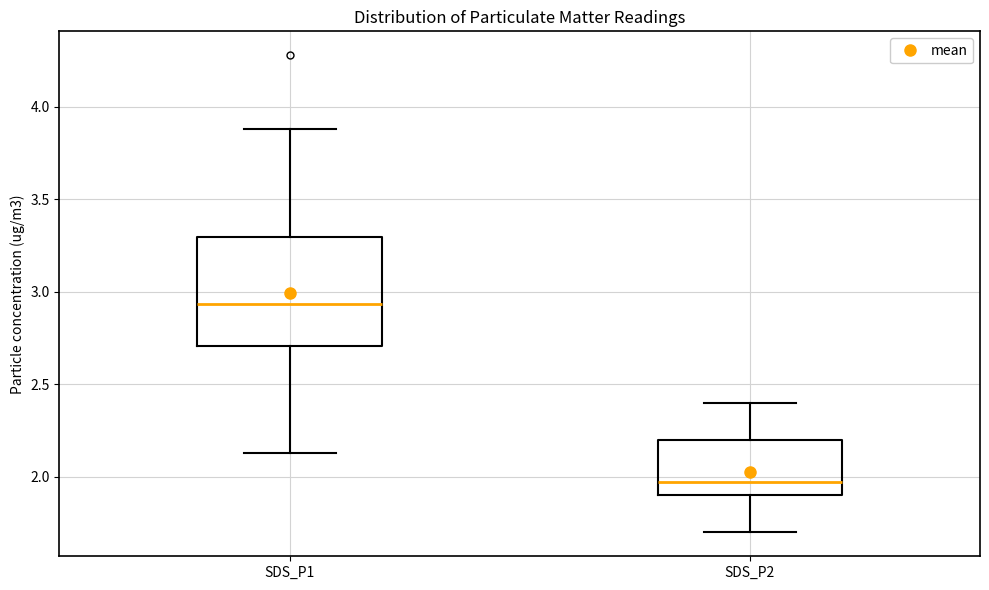

Which box is the tallest, from its lower edge to its upper edge?

SDS_P1